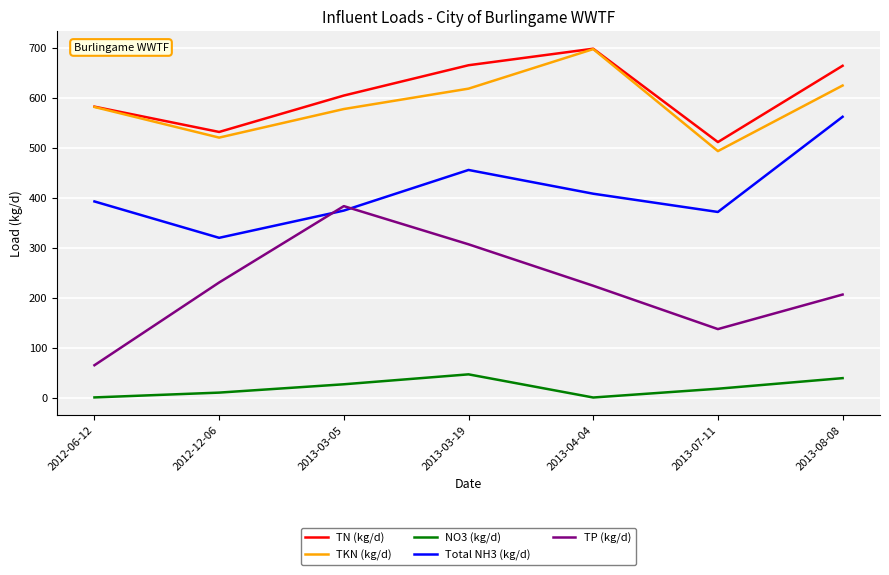

What is the total value across all series at 2013-08-08?

2099.5